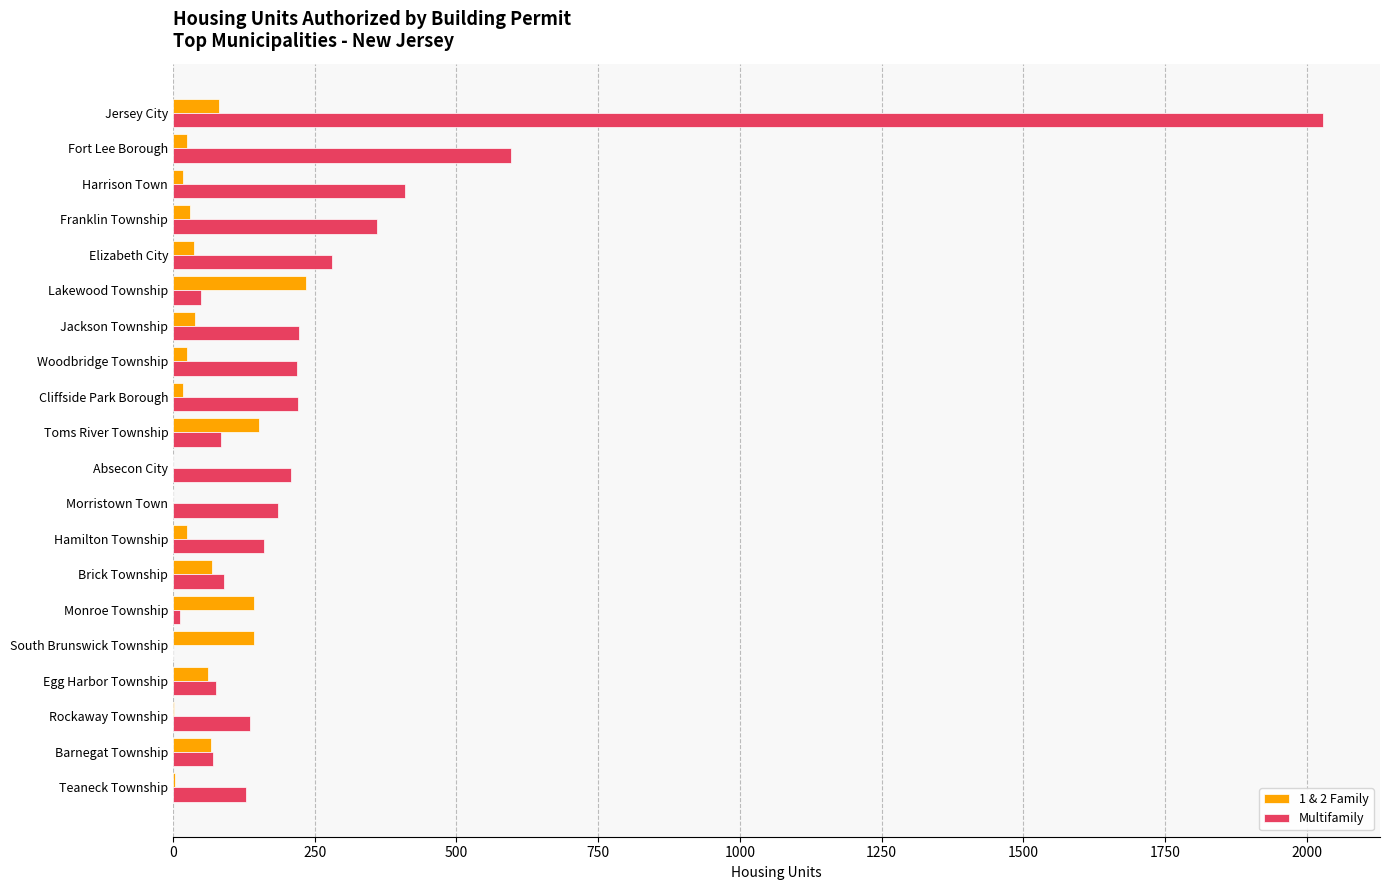

Is the value of 1 & 2 Family at Fort Lee Borough greater than the value of Multifamily at Morristown Town?

No